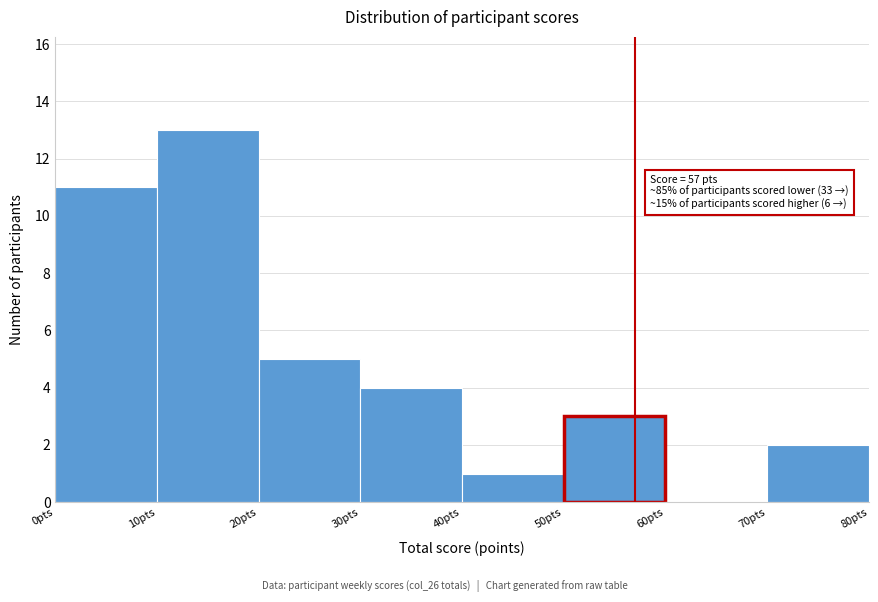

Over which range of the x-axis is the bar tallest?

10 to 20